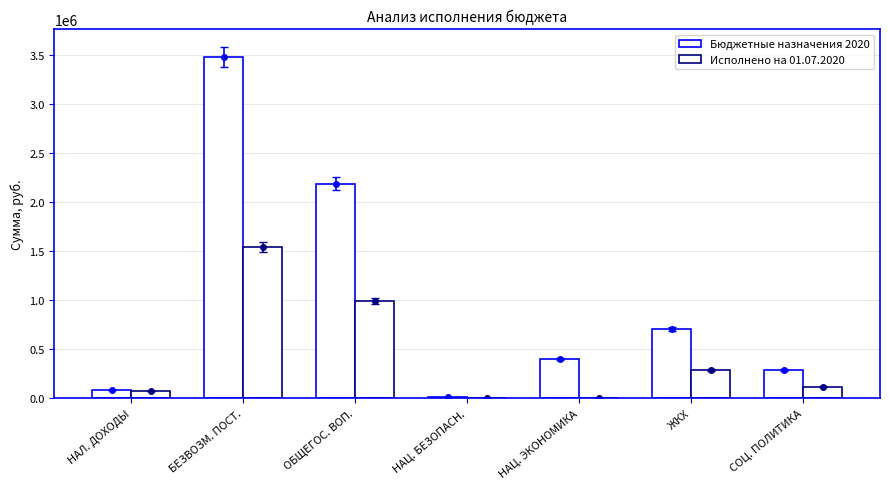

Which series changed the most between НАЛ. ДОХОДЫ and БЕЗВОЗМ. ПОСТ.?

Бюджетные назначения 2020